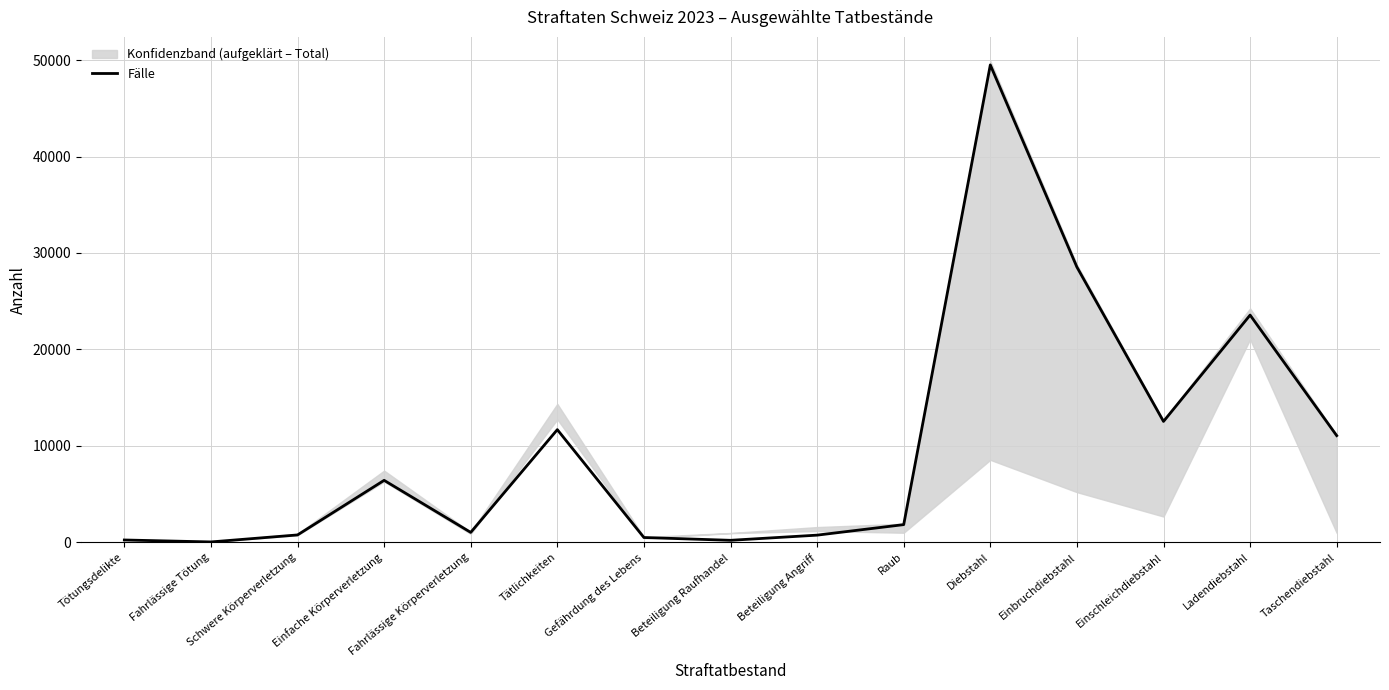

At which category does the data reach its first local peak?

Einfache Körperverletzung